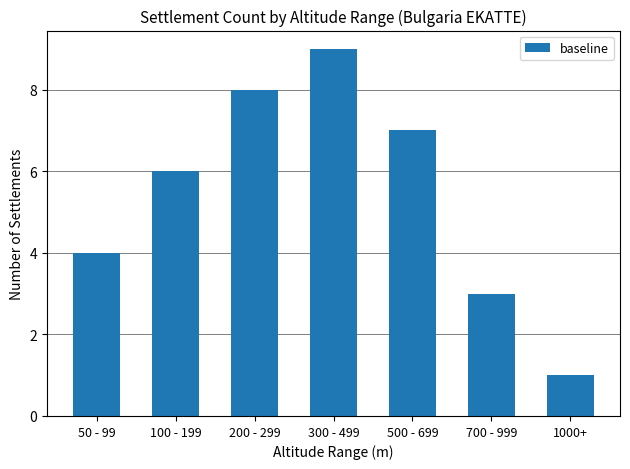

The chart shows a value of 6 at 100 - 199. True or false?

True